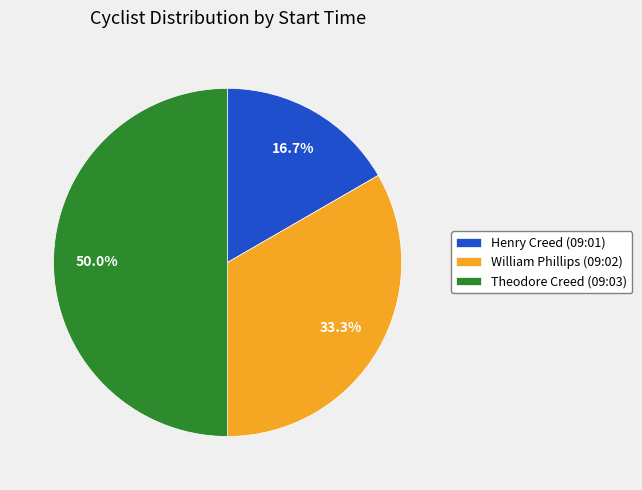

What is the ratio of the value at William Phillips (09:02) to the value at Theodore Creed (09:03)?

0.7